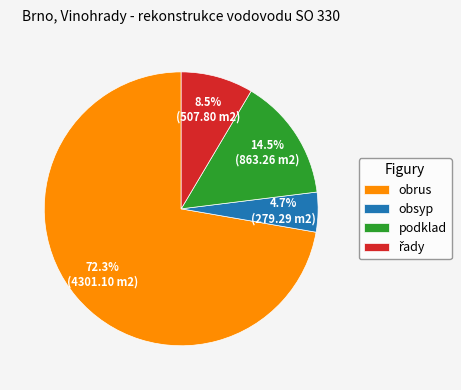

What is the majority slice?

obrus